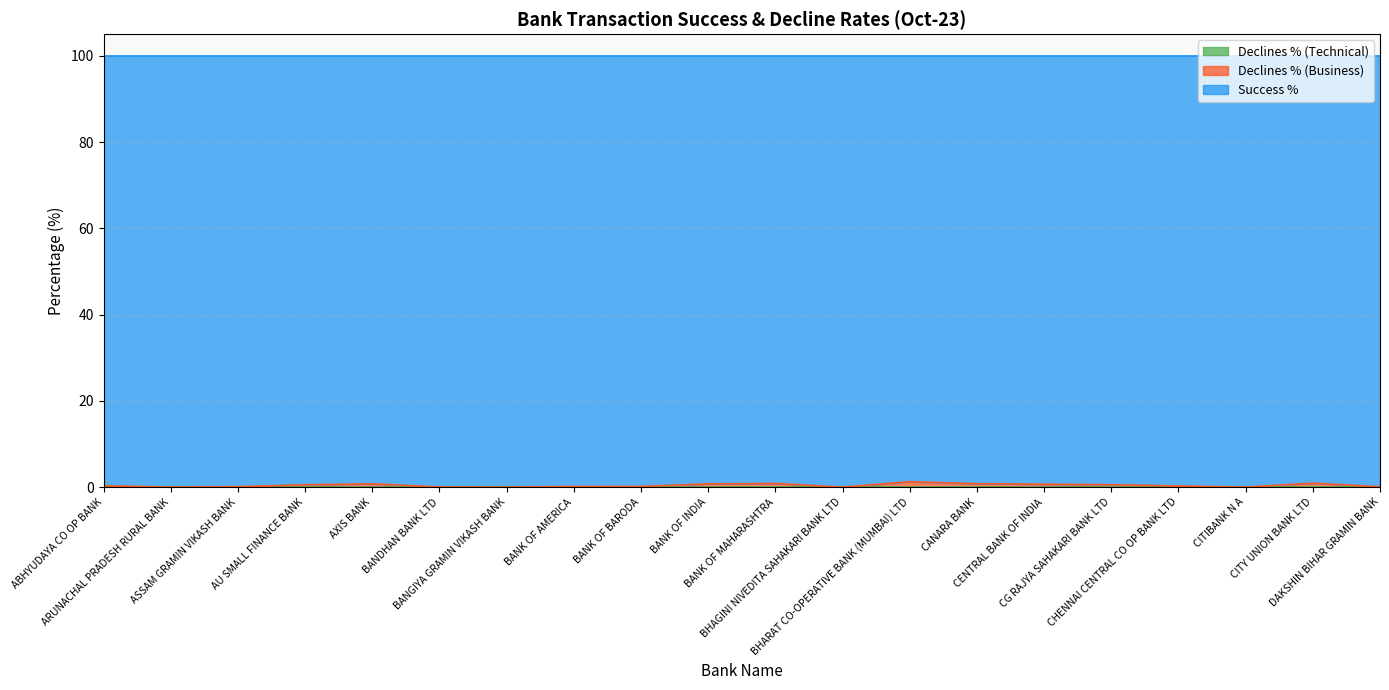

What position from the right is AXIS BANK?

16